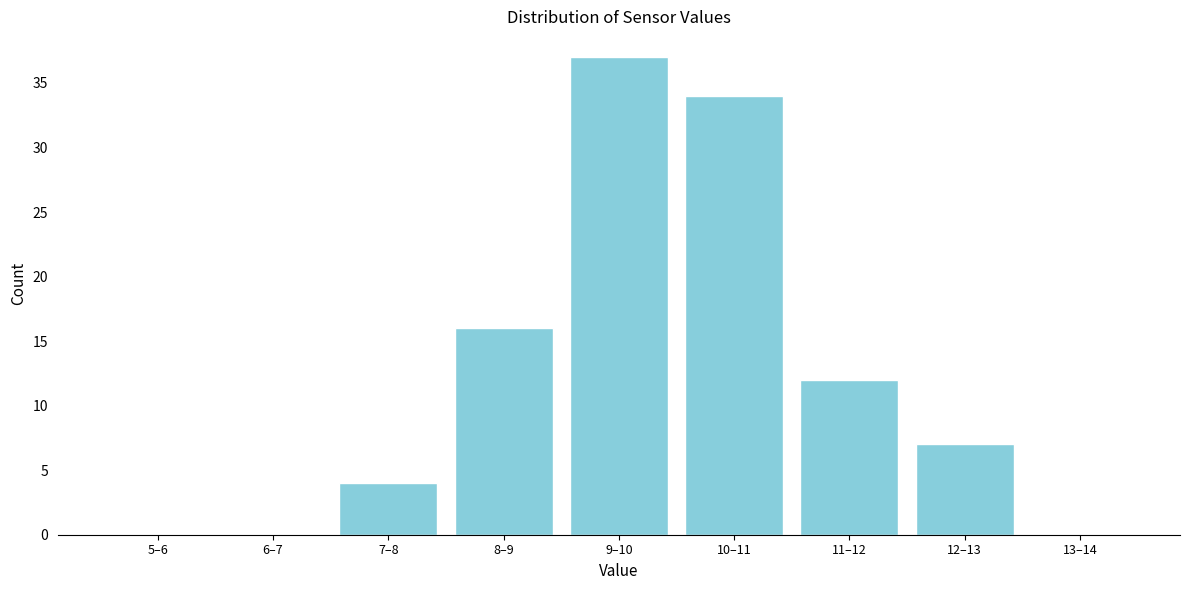

Reading right to left, transcribe all the data shown in this chart.

13–14=0	12–13=7	11–12=12	10–11=34	9–10=37	8–9=16	7–8=4	6–7=0	5–6=0